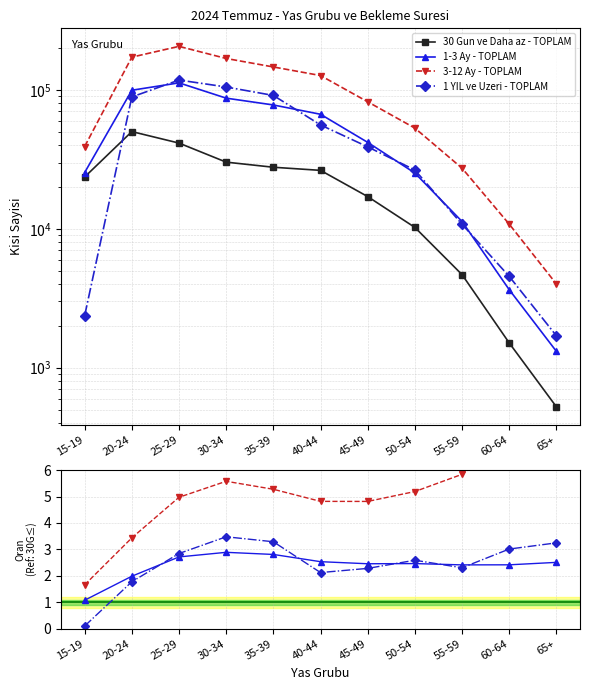

Reading left to right, what are all the values shown in this chart?

30 Gun ve Daha az - TOPLAM: 15-19=23636.0	20-24=50168.0	25-29=41459.0	30-34=30230.0	35-39=27775.0	40-44=26375.0	45-49=17076.0	50-54=10244.0	55-59=4681.0	60-64=1509.0	65+=523.0
1-3 Ay - TOPLAM: 15-19=1.1	20-24=2.0	25-29=2.7	30-34=2.9	35-39=2.8	40-44=2.5	45-49=2.5	50-54=2.5	55-59=2.4	60-64=2.4	65+=2.5
3-12 Ay - TOPLAM: 15-19=1.7	20-24=3.4	25-29=5.0	30-34=5.6	35-39=5.3	40-44=4.8	45-49=4.8	50-54=5.2	55-59=5.8	60-64=7.2	65+=7.7
1 YIL ve Uzeri - TOPLAM: 15-19=0.1	20-24=1.8	25-29=2.8	30-34=3.5	35-39=3.3	40-44=2.1	45-49=2.3	50-54=2.6	55-59=2.3	60-64=3.0	65+=3.2